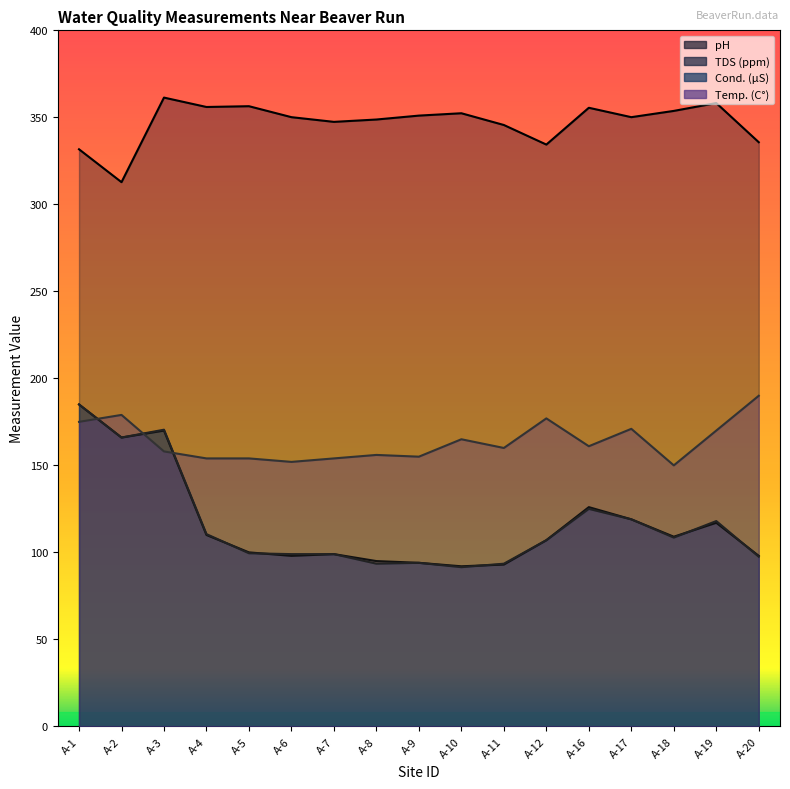

Is the value of Temp. (C°) at A-19 greater than the value of Cond. (µS) at A-7?

Yes